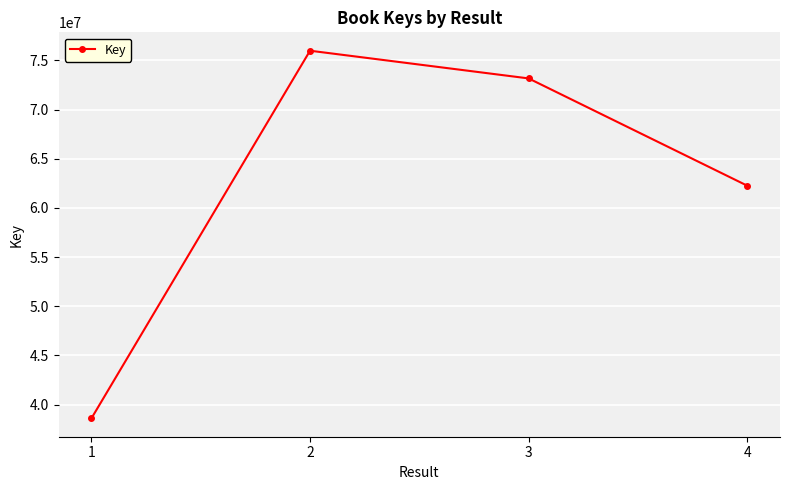

Rank the categories by value from highest to lowest.

2, 3, 4, 1